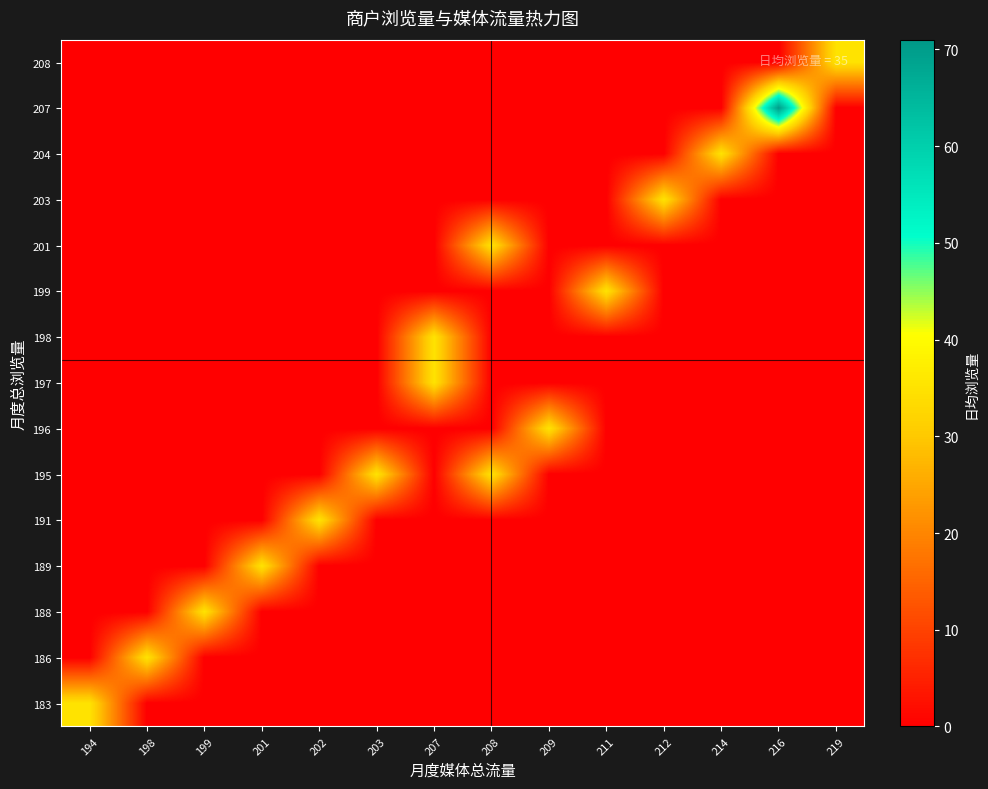

What is the total value across all series at 212?

35